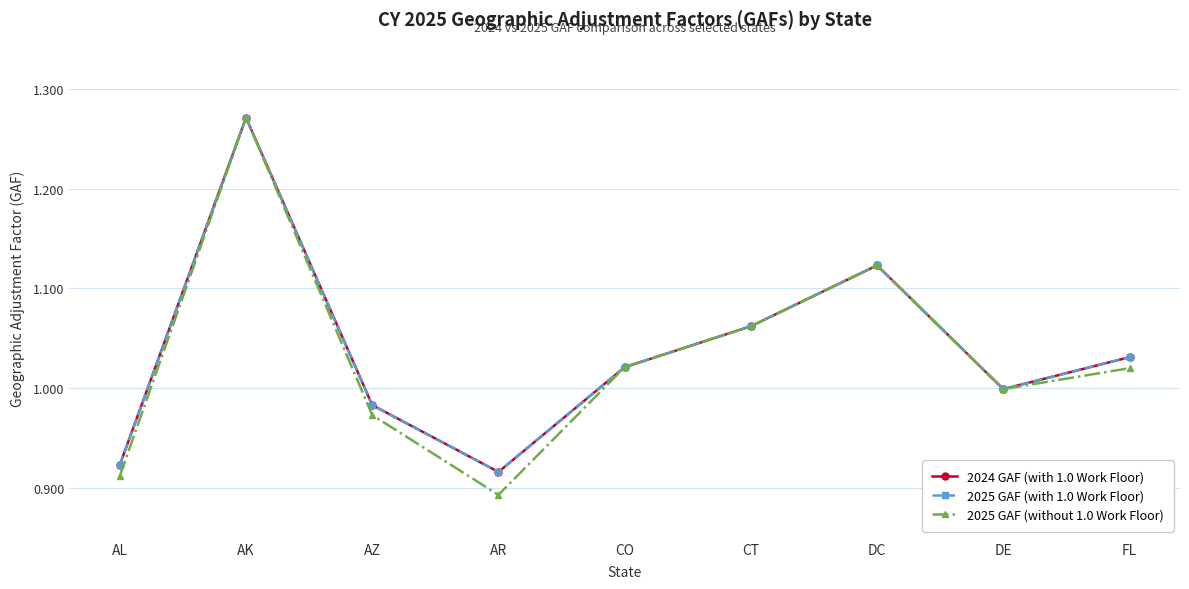

Which has a higher value, AK or DC?

AK